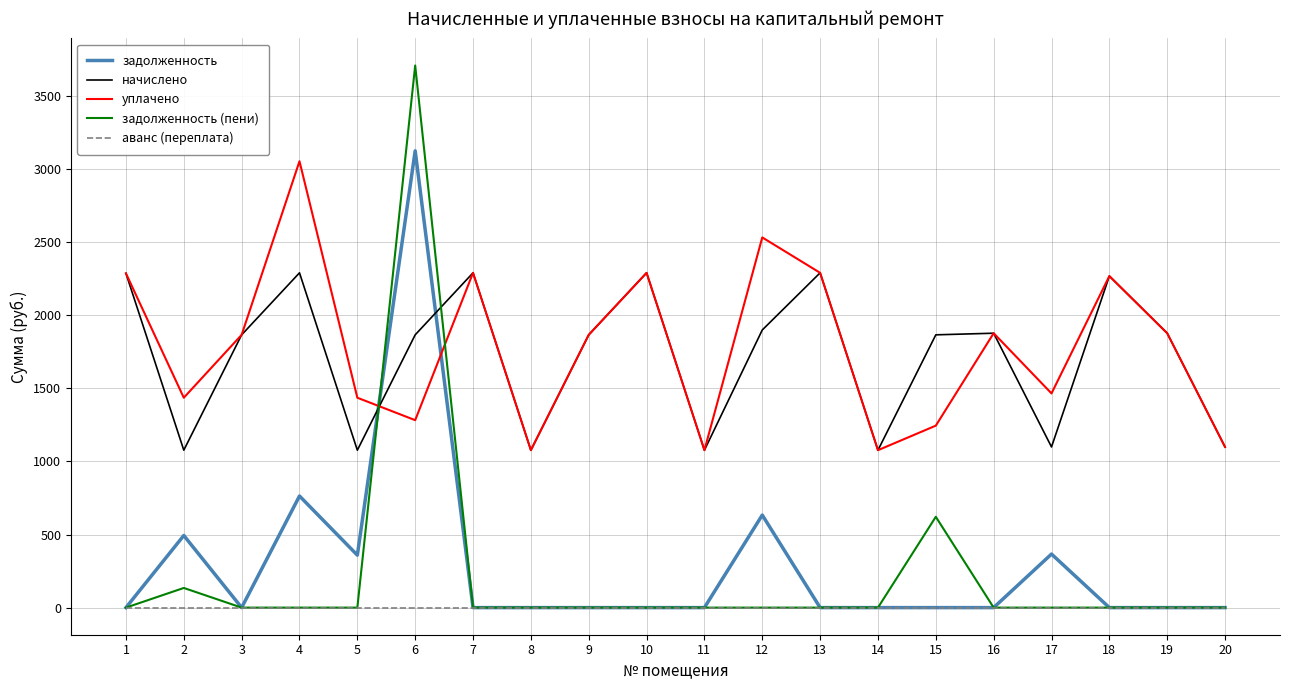

What is the spread (max minus min) of values at 12?

2531.8